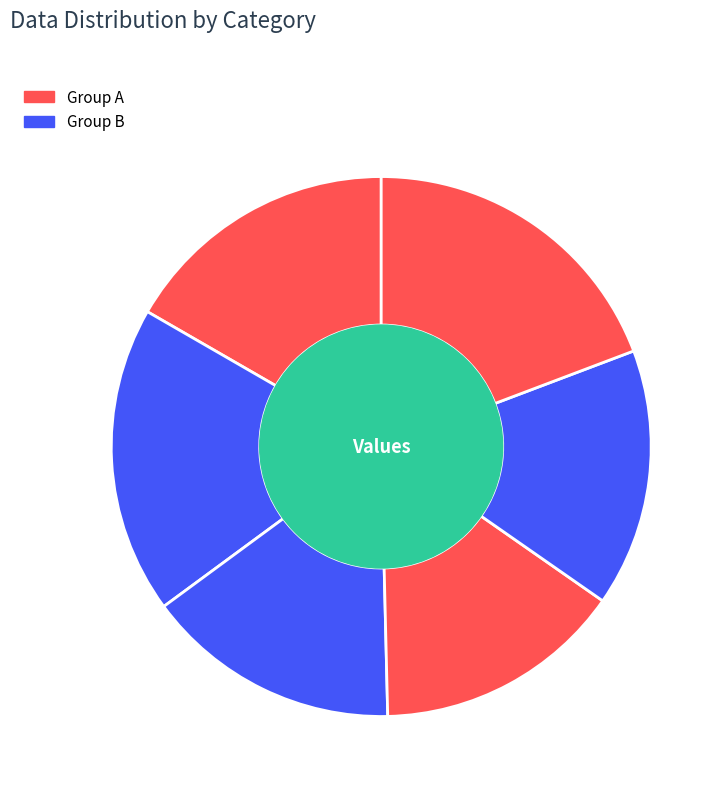

Do 18 and 28 together represent more than half of the pie?

No